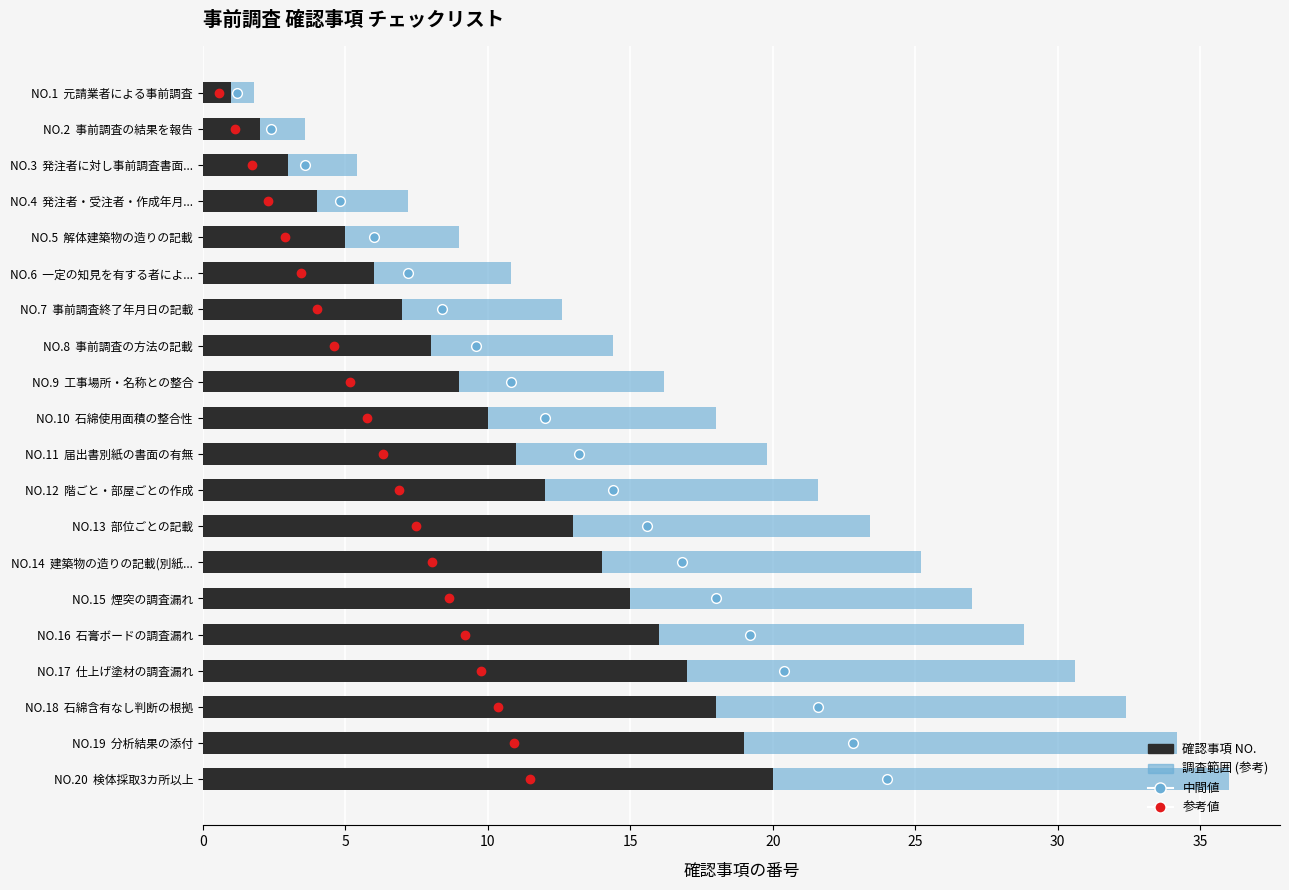

How many bars are there in total?

20